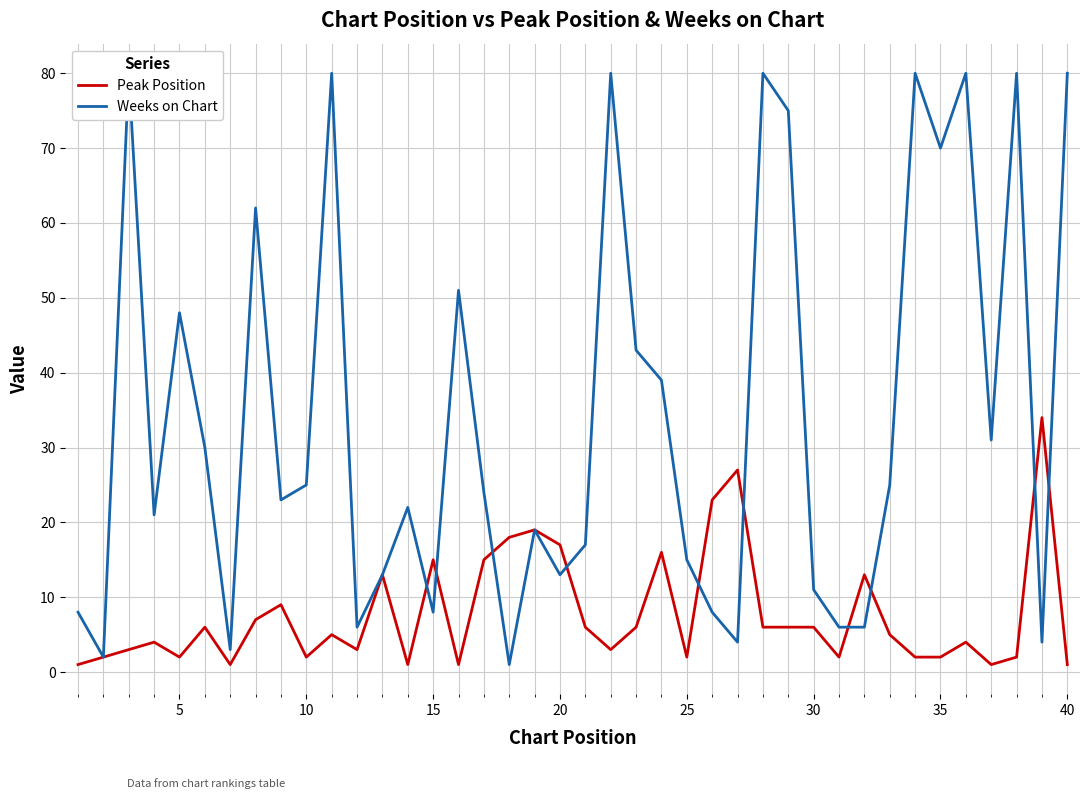

At how many categories does at least one series exceed 20?

26